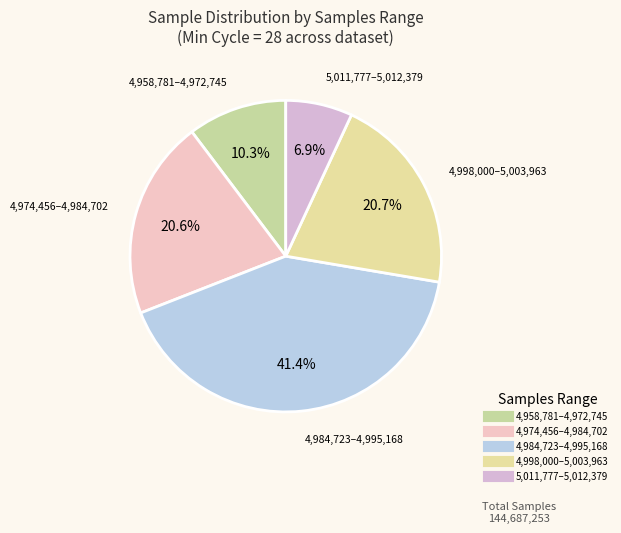

How many segments does this pie chart have?

5